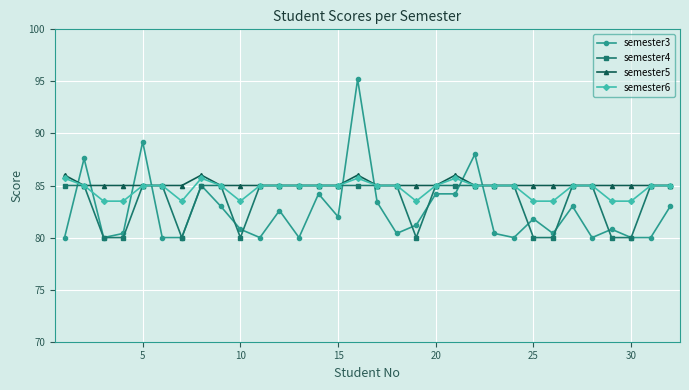

Which series has the largest range (max minus min)?

semester3